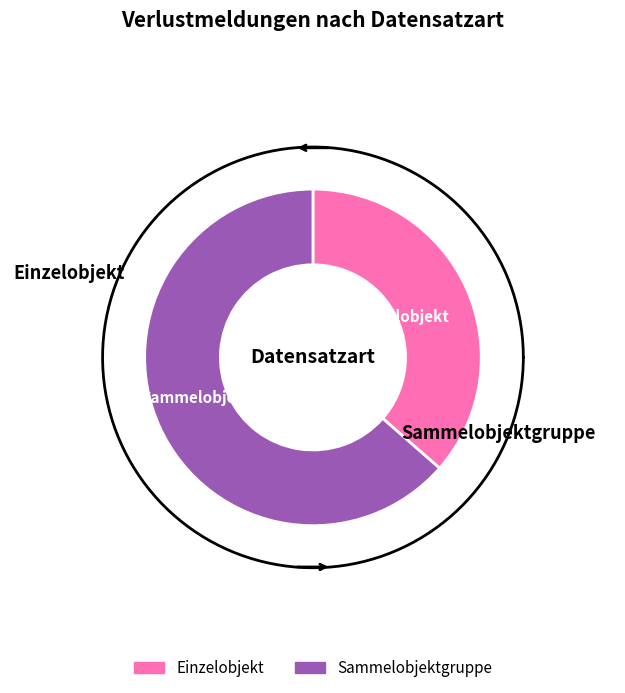

What is the largest slice in the pie chart?

Sammelobjektgruppe